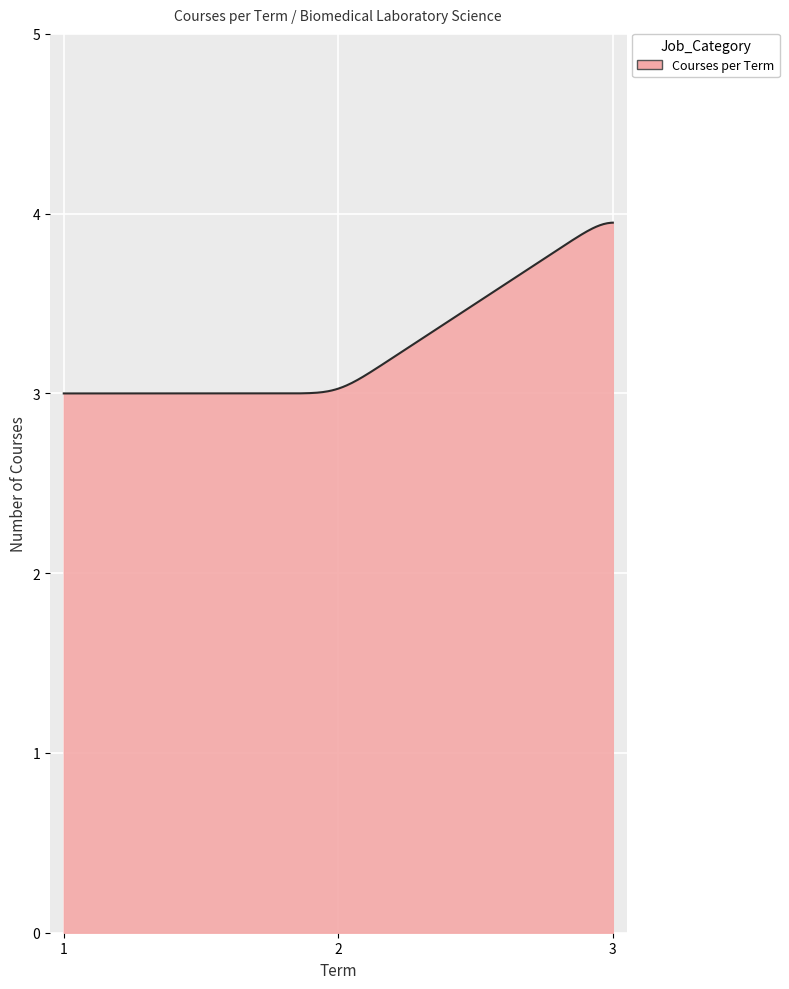

What is the greatest value displayed?

3.9